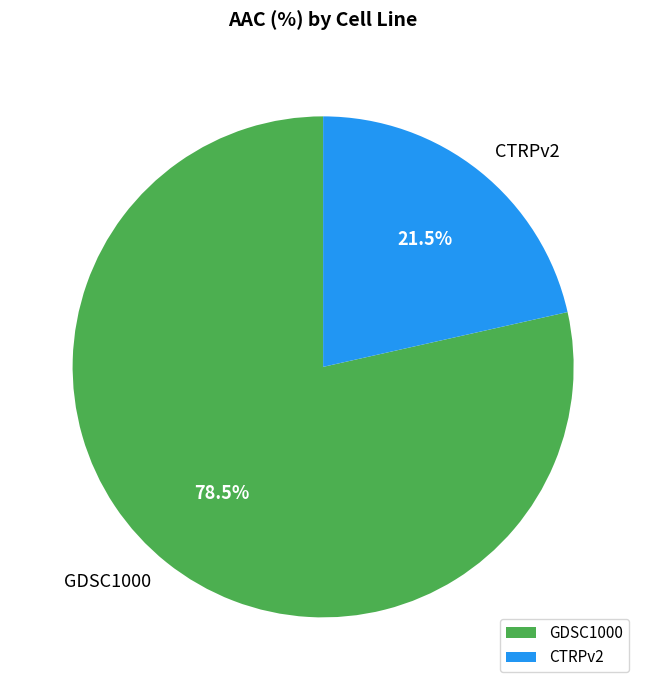

Rank the categories by value from lowest to highest.

CTRPv2, GDSC1000